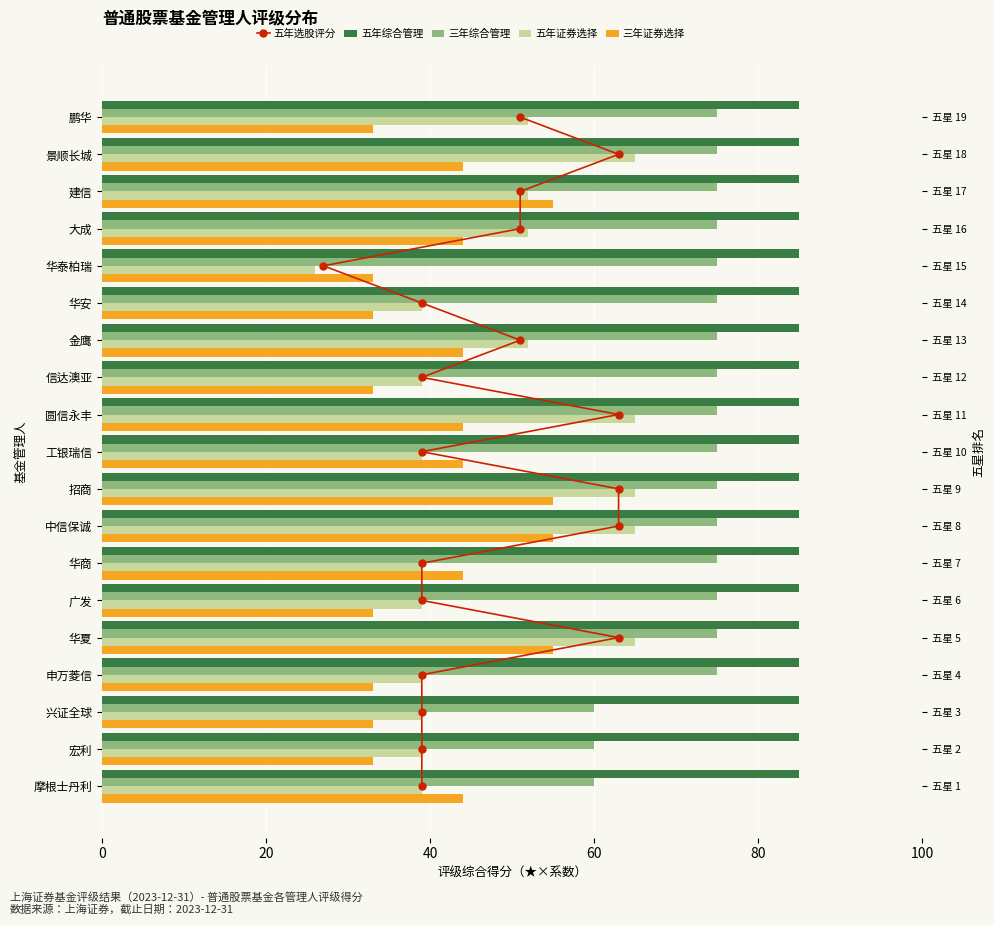

Does the chart contain stacked bars?

No